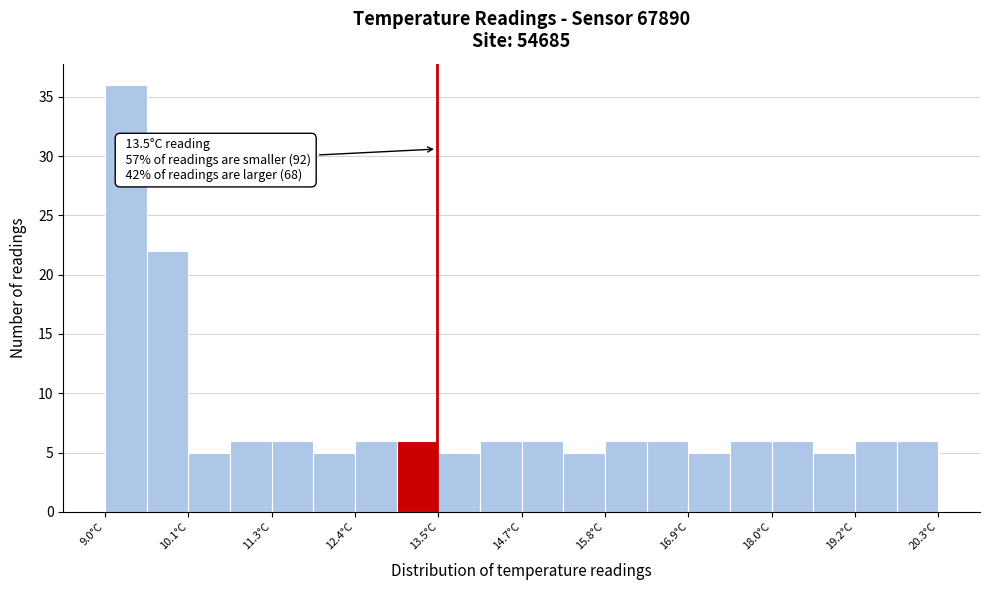

Read against the x-axis, roughly where is the centre of the tallest bar?

9.2